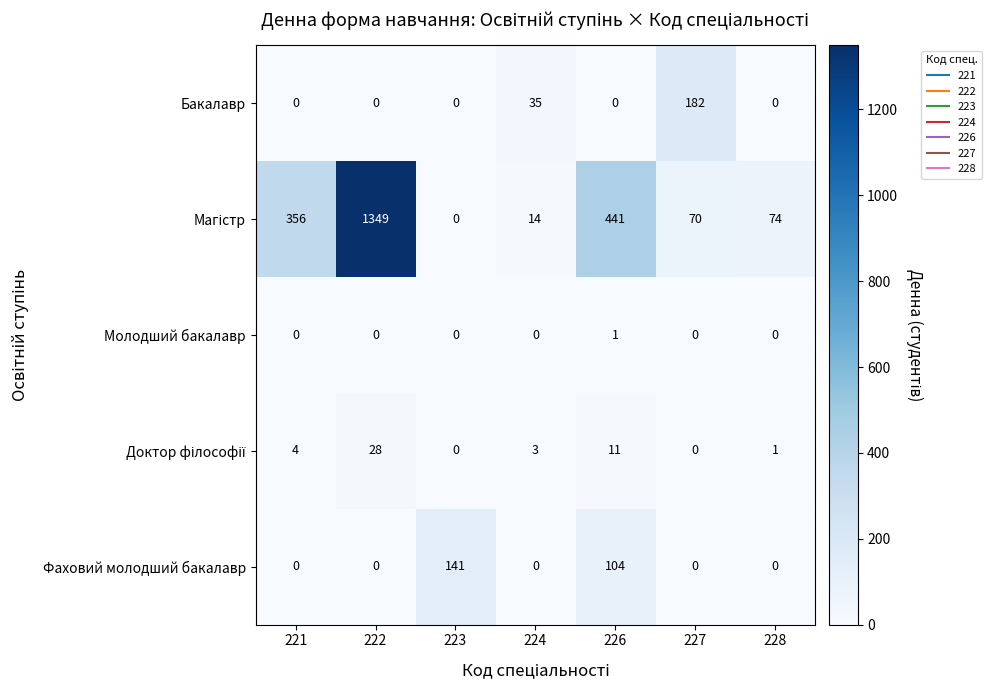

Which category has the highest value across all series?

222